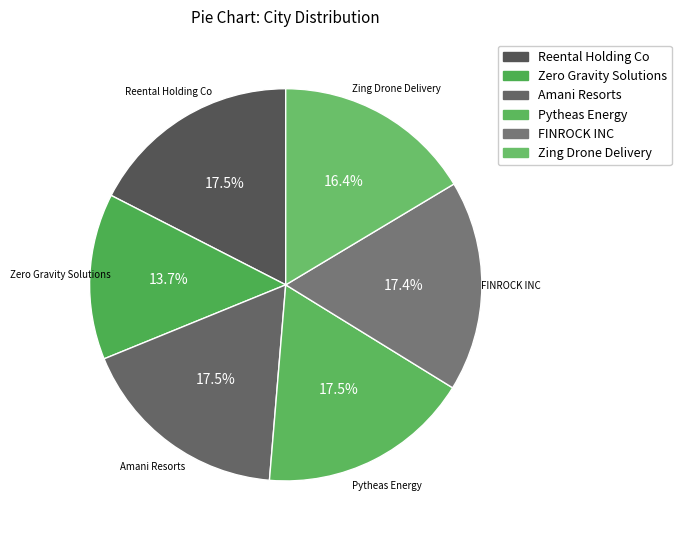

To the nearest percent, what is the difference between the Amani Resorts and Zing Drone Delivery slice percentages?

1%